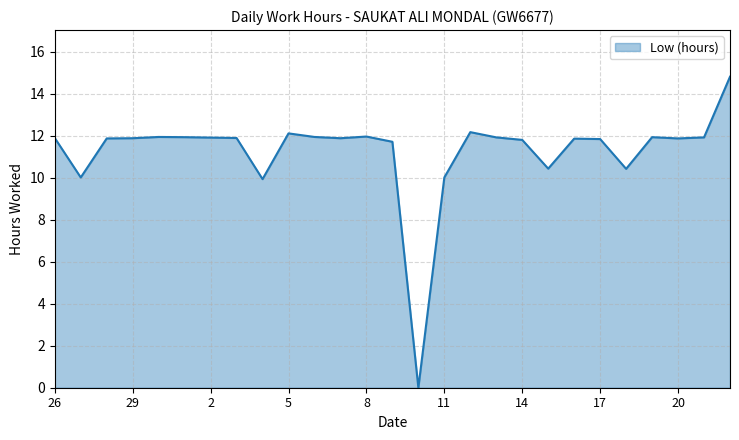

What is the difference between the maximum and minimum values?

14.8